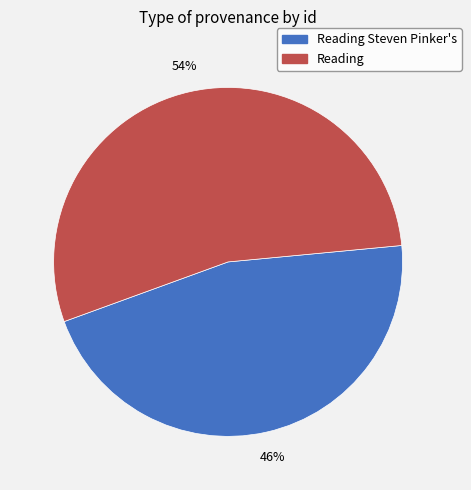

To the nearest percent, what is the average slice percentage?

50%